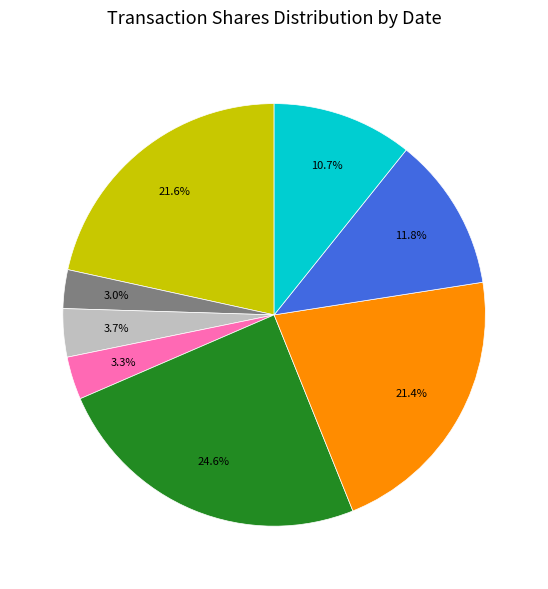

Is there any slice that represents more than half of the pie?

No